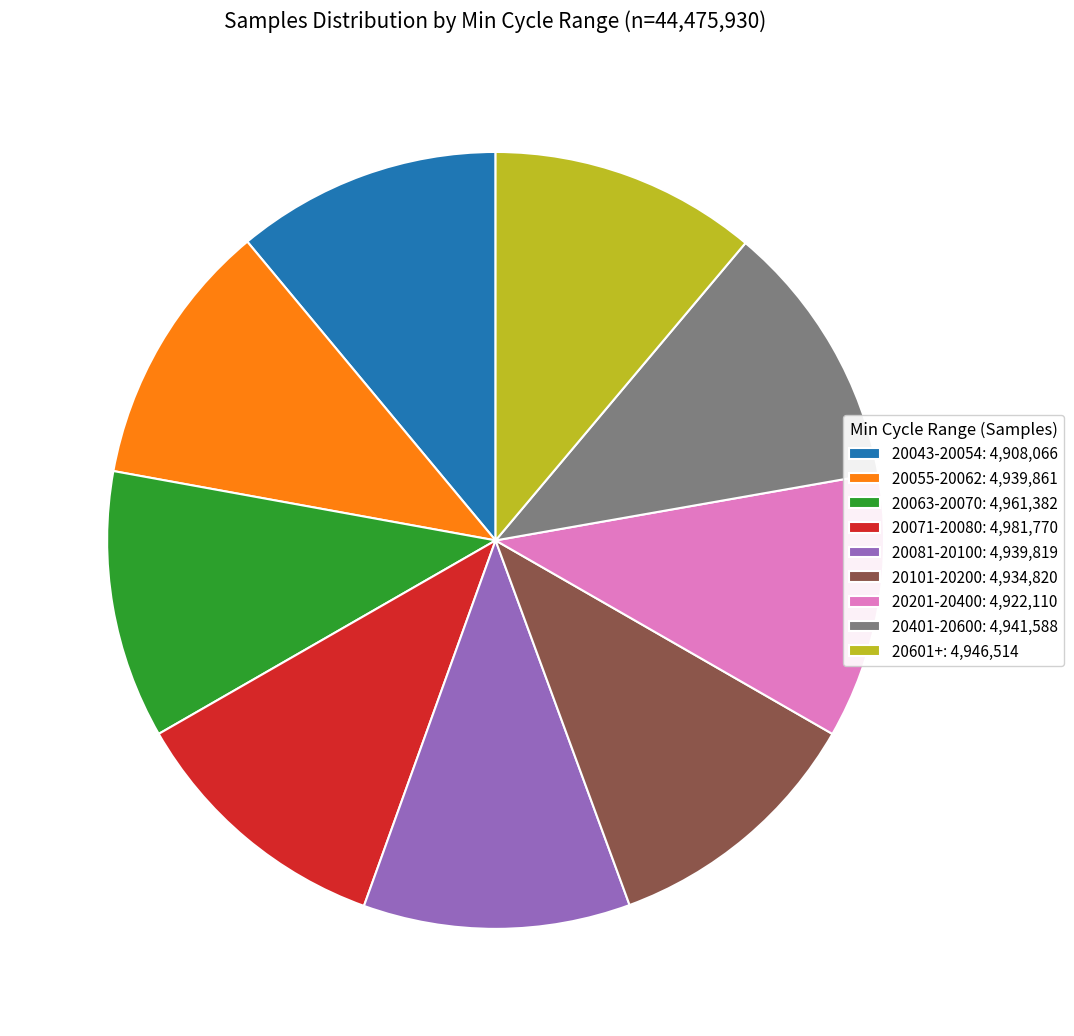

Does 20043-20054: 4,908,066 represent more than half of the total?

No